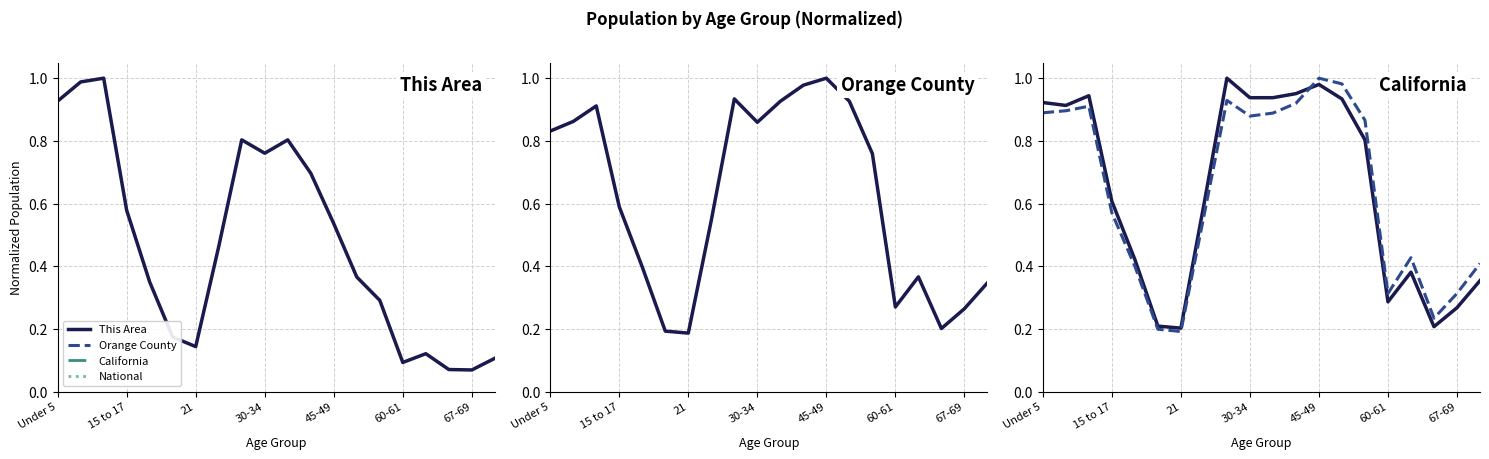

At 17, list the series in order from smallest to largest.

This Area, Orange County, California, National